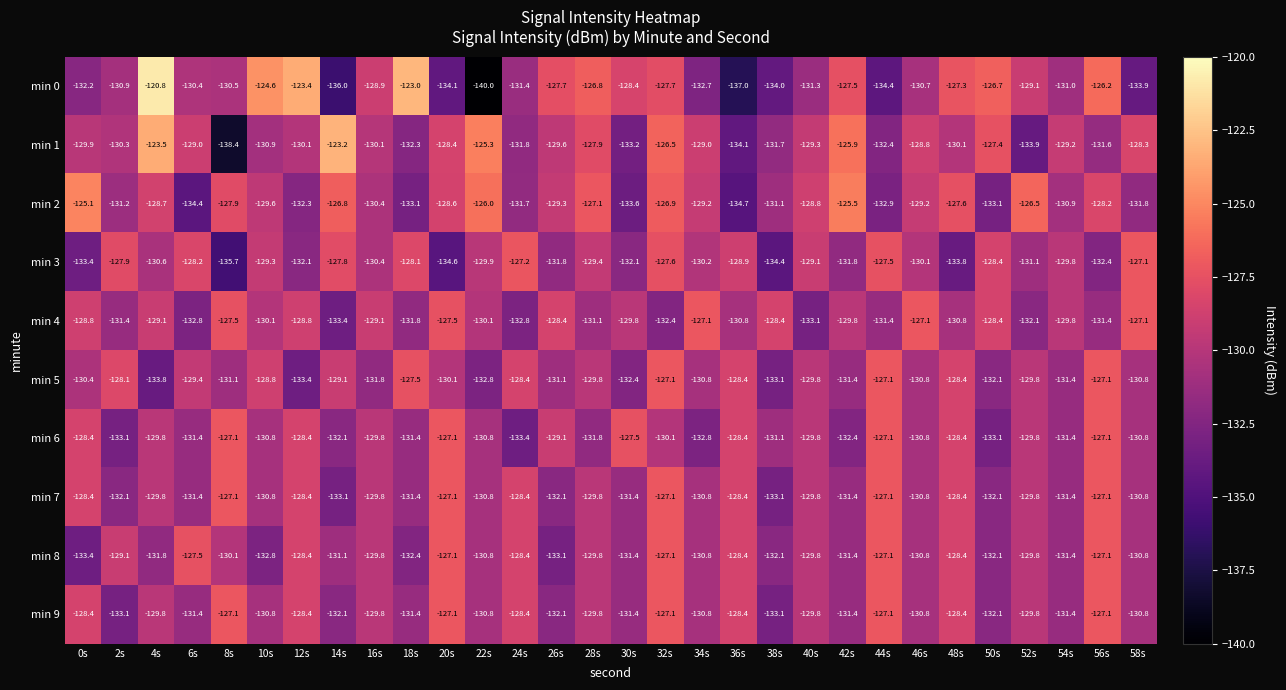

Between 0s and 44s, which series saw the biggest shift?

min 2